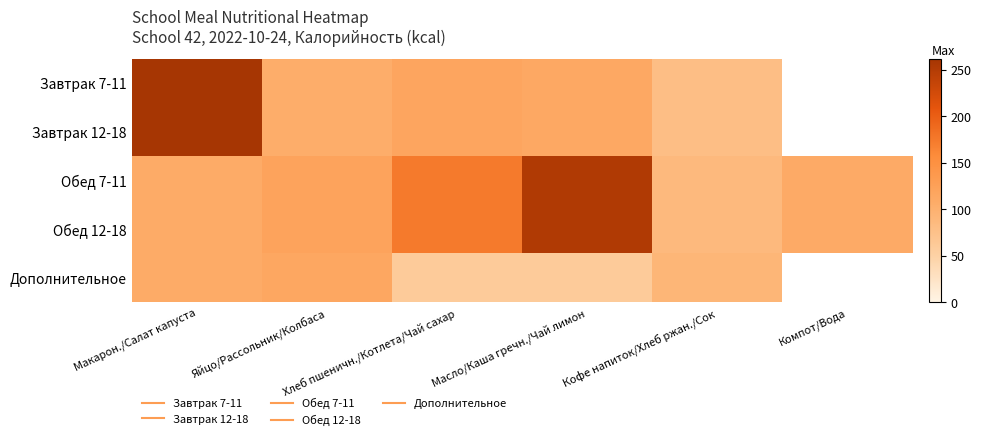

List the series in order of their peak value, highest first.

Завтрак 7-11, Завтрак 12-18, Обед 7-11, Обед 12-18, Дополнительное